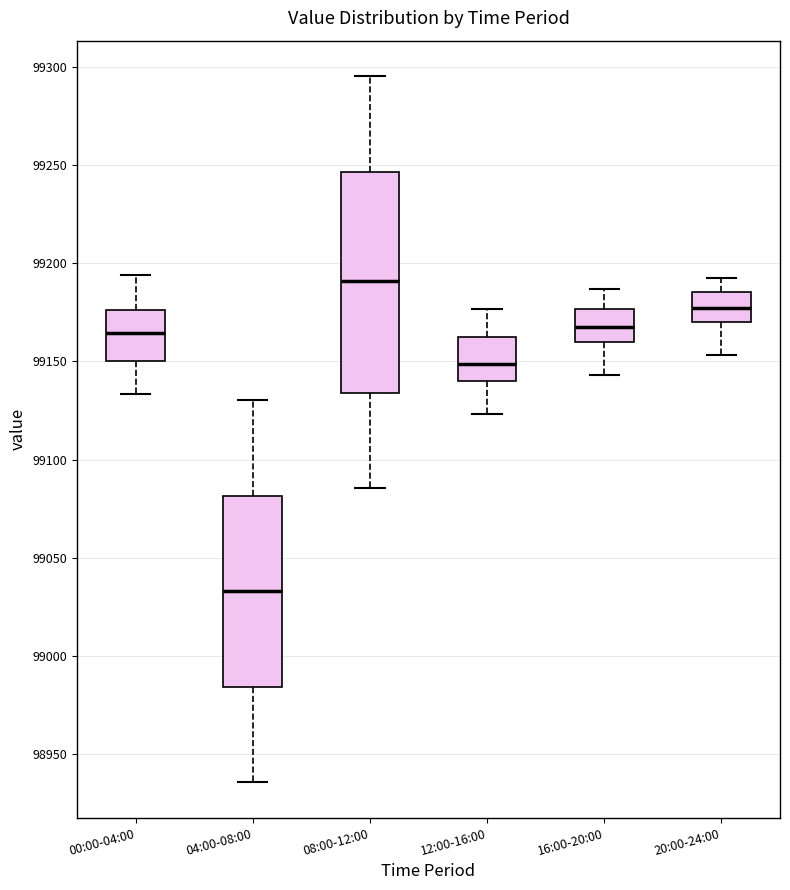

Where is the lower edge of the box for 00:00-04:00 on the y-axis? The values are not printed on the chart, so give them approximately, as read against the axis.

99150